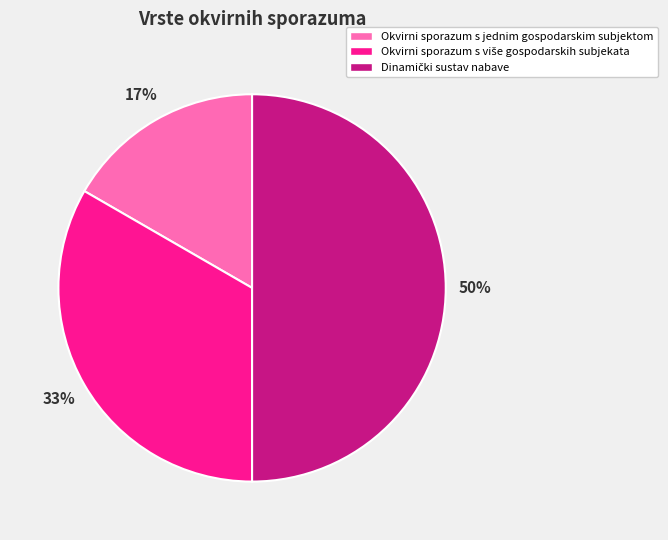

Is it true that Okvirni sporazum s jednim gospodarskim subjektom is 17% of the pie?

True